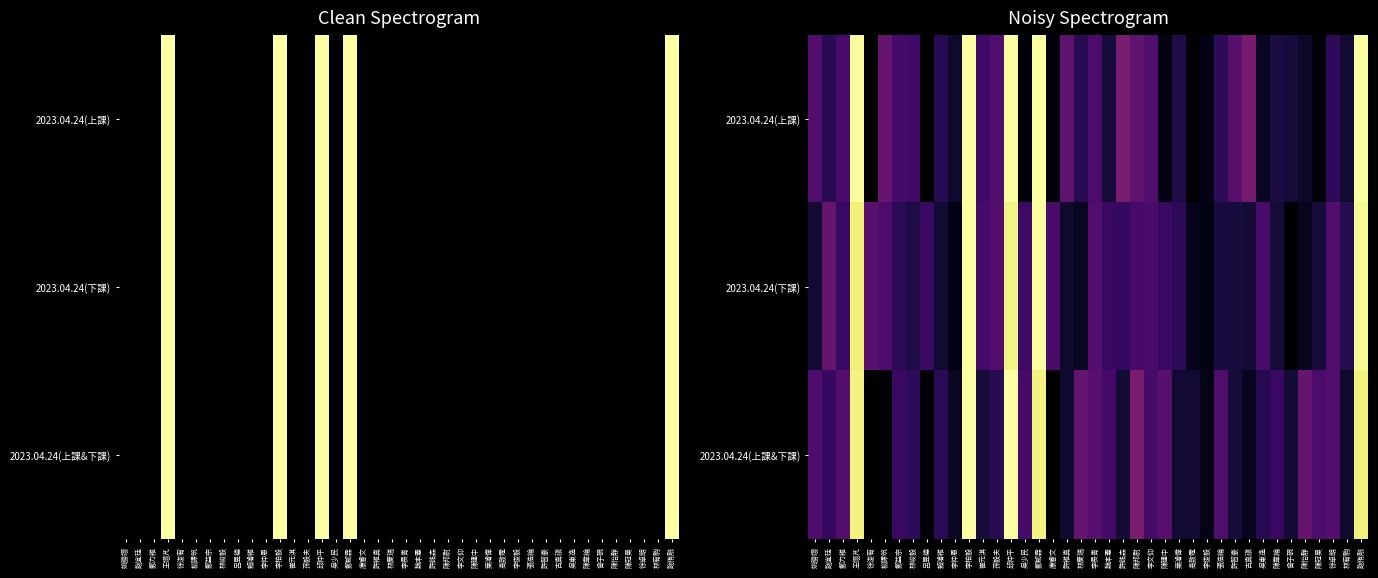

Between 姚勝翊 and 邱仲平, which is larger?

邱仲平